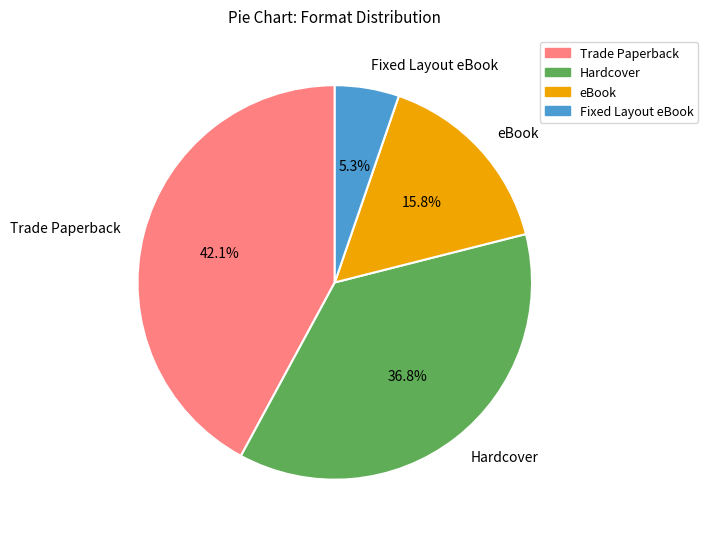

Rank the categories by value from lowest to highest.

Fixed Layout eBook, eBook, Hardcover, Trade Paperback